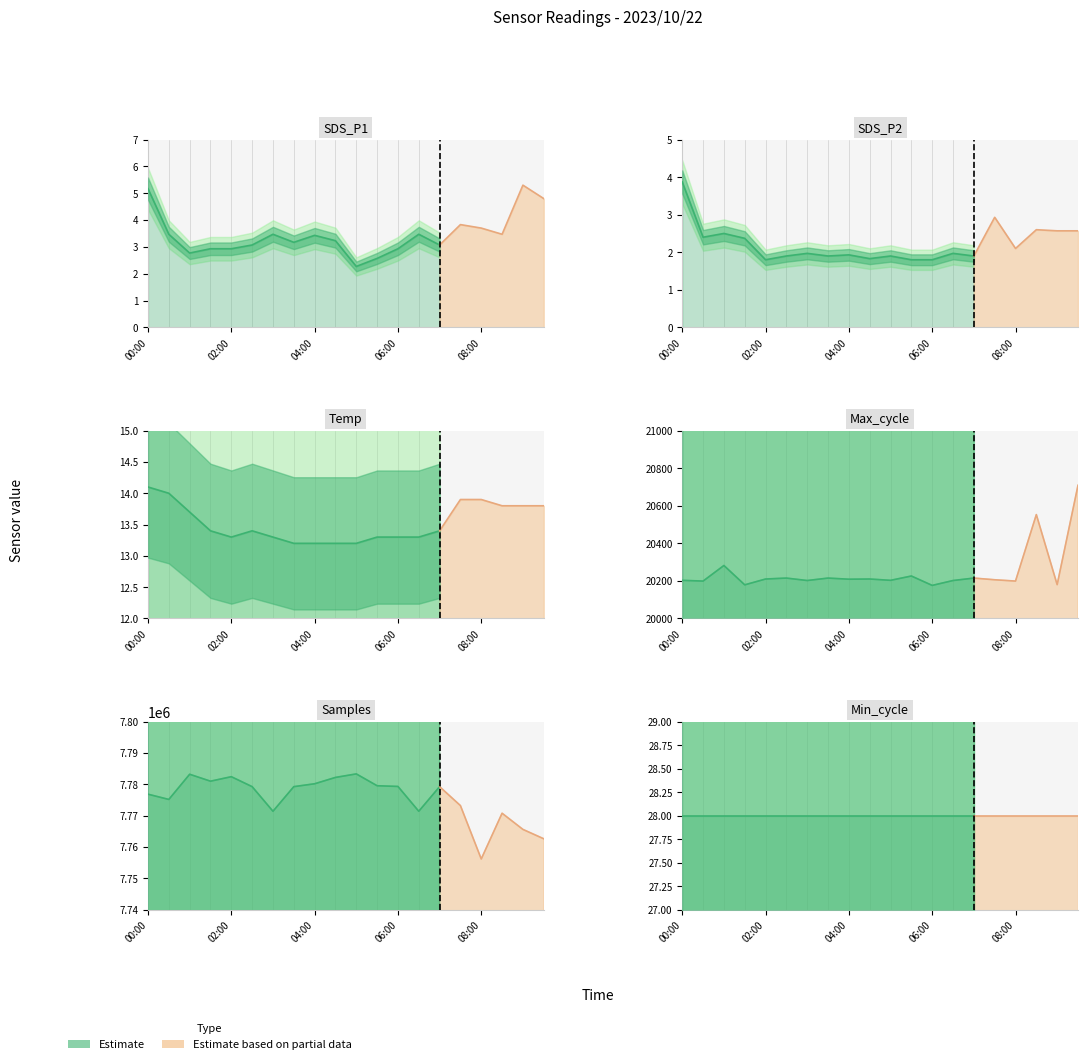

True or false: Min_cycle has more than 2 interior local peaks.

False